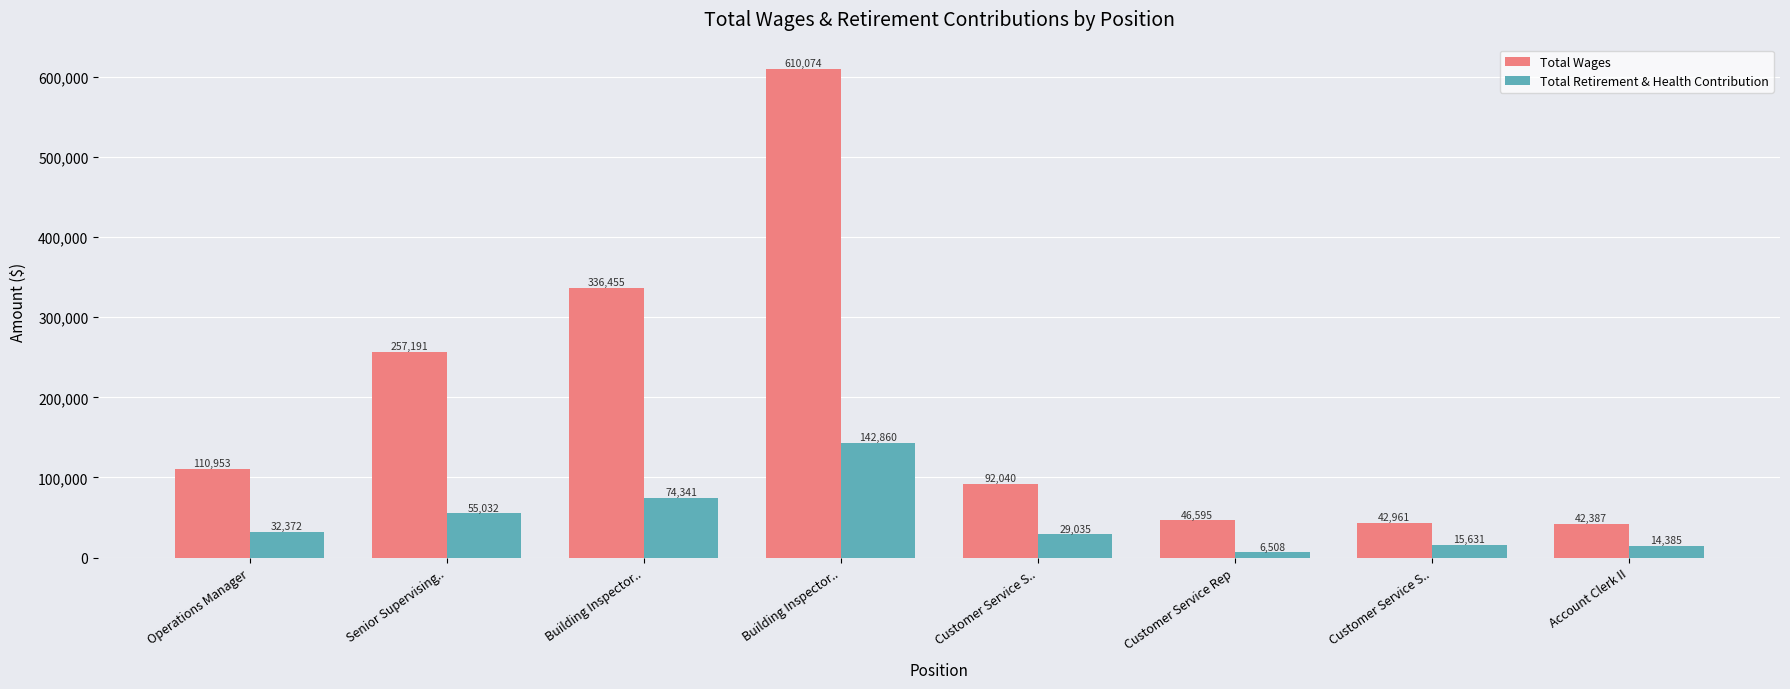

How many data points in Total Wages are less than 110953?

4